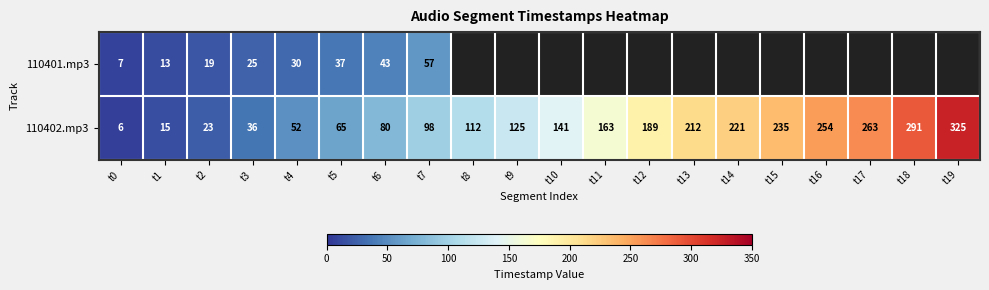

Is it true that 110402.mp3 equals 109.0 at t14?

False